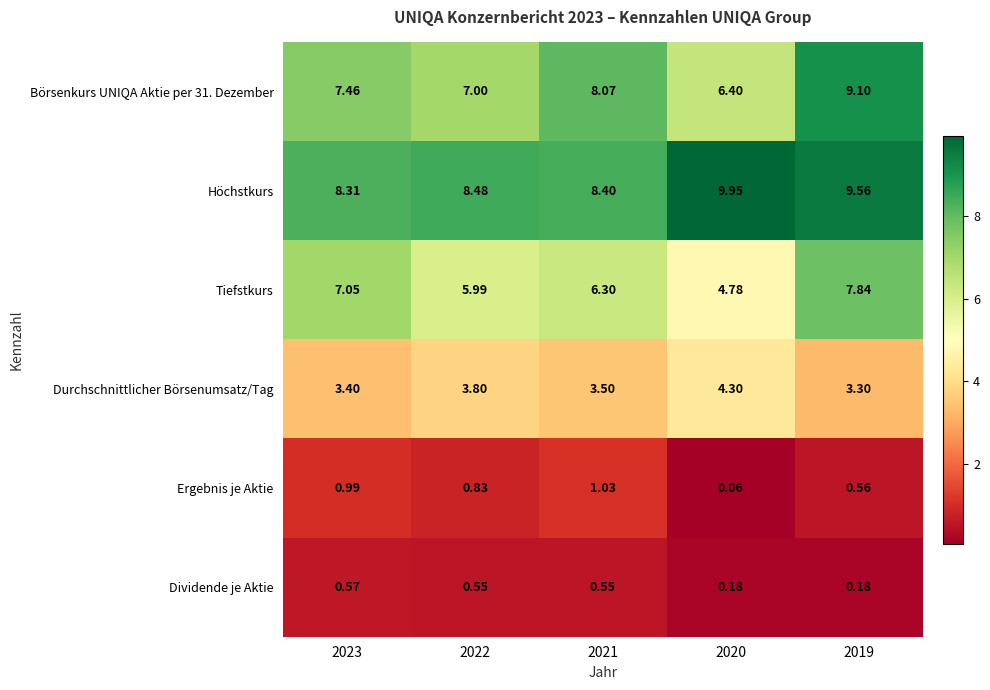

Which series has the largest range (max minus min)?

Tiefstkurs